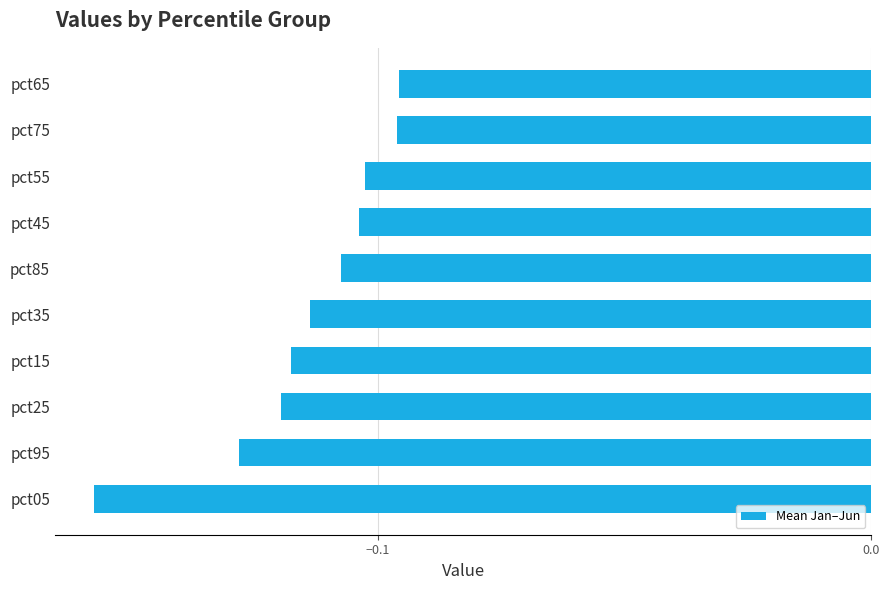

Which category has the lowest value across all series?

pct05